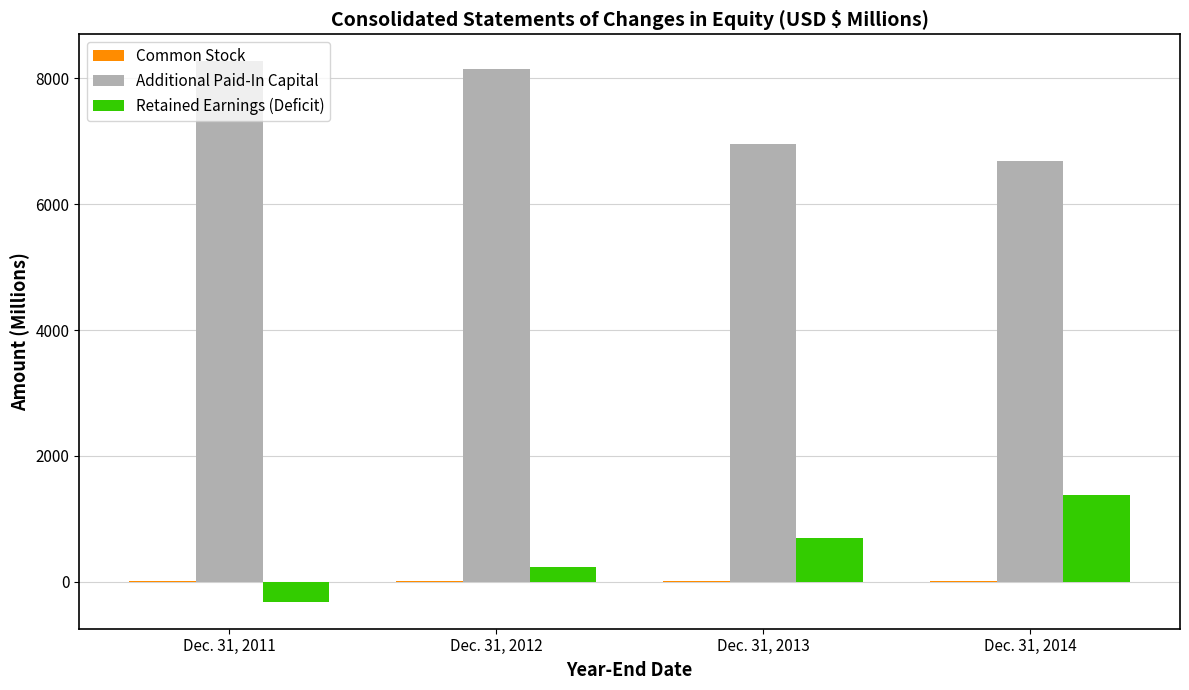

At which label is Additional Paid-In Capital closest to 7479?

Dec. 31, 2013